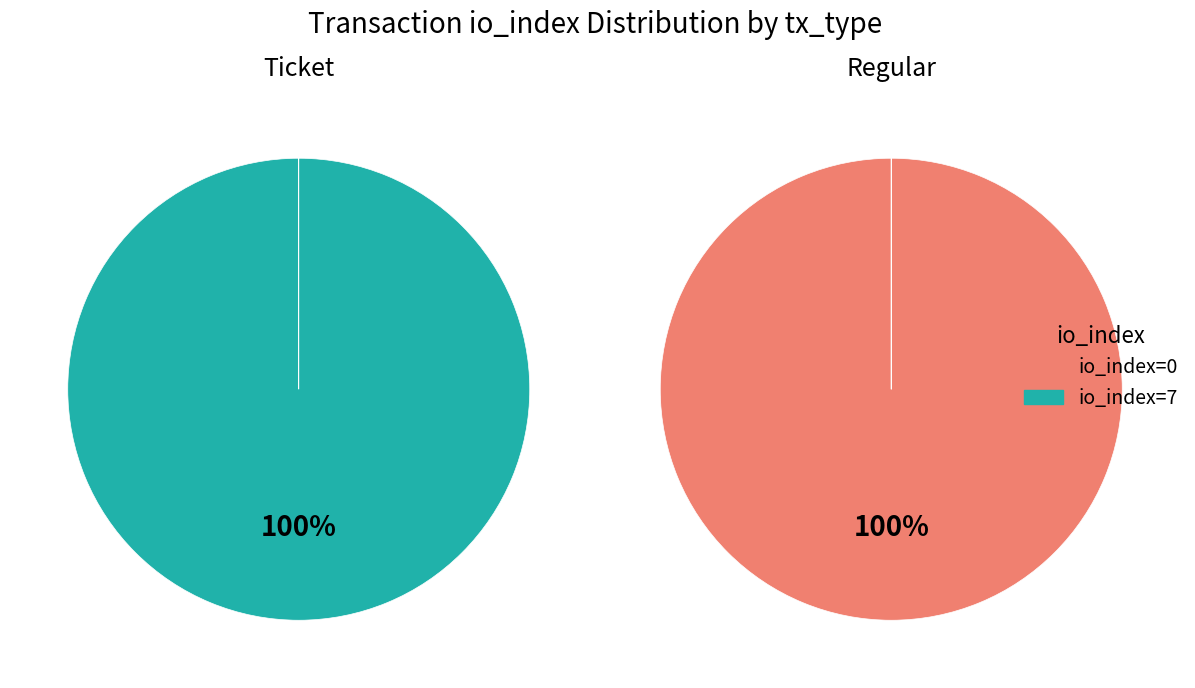

At io_index=0, list the series in order from smallest to largest.

Ticket, Regular